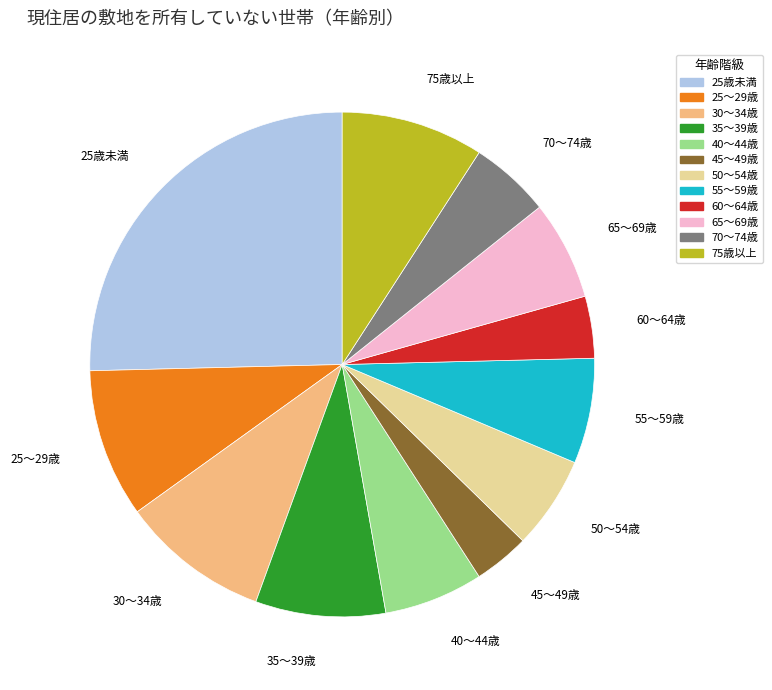

True or false: 65～69歳 accounts for 21% of the total.

False